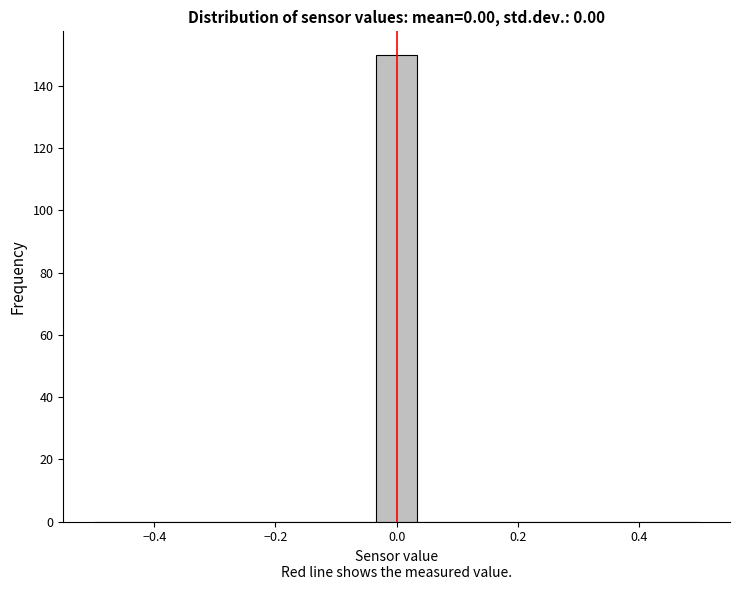

Read against the x-axis, roughly where is the centre of the tallest bar?

0.00